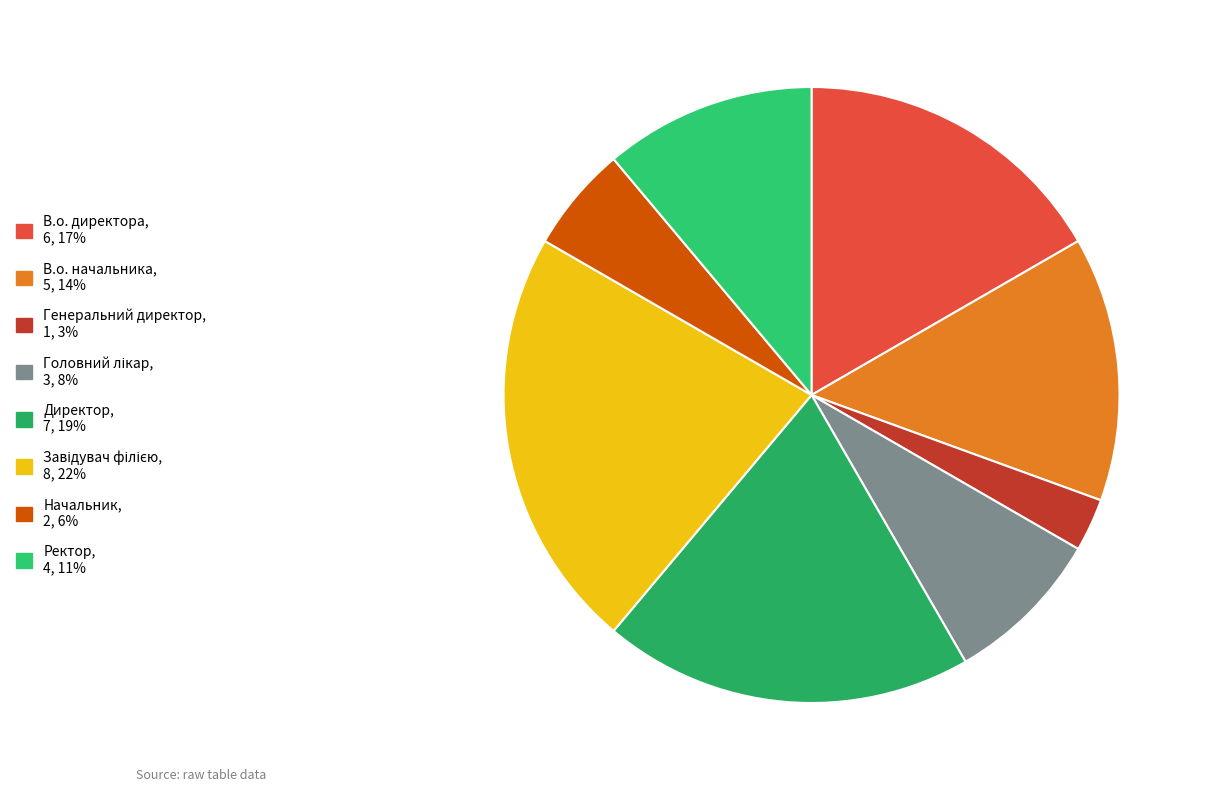

What is the change in value from В.о. начальника to Ректор?

-1